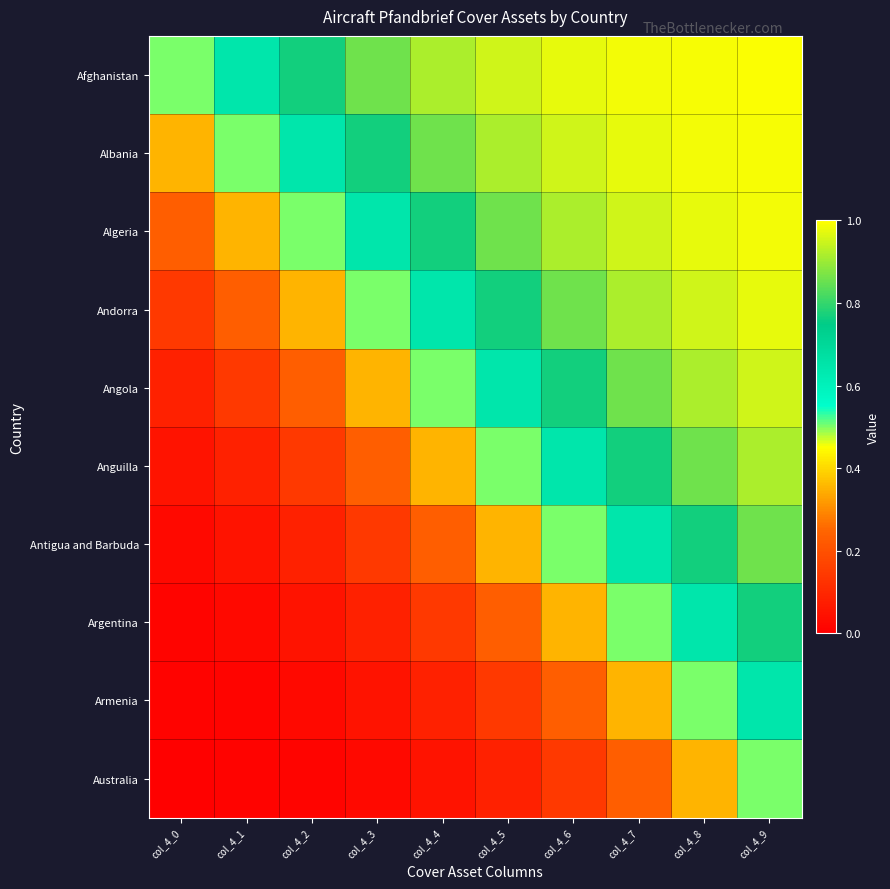

Reading left to right, transcribe all the data shown in this chart.

Afghanistan: col_4_0=0.5	col_4_1=0.6	col_4_2=0.8	col_4_3=0.9	col_4_4=0.9	col_4_5=1.0	col_4_6=1.0	col_4_7=1.0	col_4_8=1.0	col_4_9=1.0
Albania: col_4_0=0.4	col_4_1=0.5	col_4_2=0.6	col_4_3=0.8	col_4_4=0.9	col_4_5=0.9	col_4_6=1.0	col_4_7=1.0	col_4_8=1.0	col_4_9=1.0
Algeria: col_4_0=0.2	col_4_1=0.4	col_4_2=0.5	col_4_3=0.6	col_4_4=0.8	col_4_5=0.9	col_4_6=0.9	col_4_7=1.0	col_4_8=1.0	col_4_9=1.0
Andorra: col_4_0=0.1	col_4_1=0.2	col_4_2=0.4	col_4_3=0.5	col_4_4=0.6	col_4_5=0.8	col_4_6=0.9	col_4_7=0.9	col_4_8=1.0	col_4_9=1.0
Angola: col_4_0=0.1	col_4_1=0.1	col_4_2=0.2	col_4_3=0.4	col_4_4=0.5	col_4_5=0.6	col_4_6=0.8	col_4_7=0.9	col_4_8=0.9	col_4_9=1.0
Anguilla: col_4_0=0.0	col_4_1=0.1	col_4_2=0.1	col_4_3=0.2	col_4_4=0.4	col_4_5=0.5	col_4_6=0.6	col_4_7=0.8	col_4_8=0.9	col_4_9=0.9
Antigua and Barbuda: col_4_0=0.0	col_4_1=0.0	col_4_2=0.1	col_4_3=0.1	col_4_4=0.2	col_4_5=0.4	col_4_6=0.5	col_4_7=0.6	col_4_8=0.8	col_4_9=0.9
Argentina: col_4_0=0.0	col_4_1=0.0	col_4_2=0.0	col_4_3=0.1	col_4_4=0.1	col_4_5=0.2	col_4_6=0.4	col_4_7=0.5	col_4_8=0.6	col_4_9=0.8
Armenia: col_4_0=0.0	col_4_1=0.0	col_4_2=0.0	col_4_3=0.0	col_4_4=0.1	col_4_5=0.1	col_4_6=0.2	col_4_7=0.4	col_4_8=0.5	col_4_9=0.6
Australia: col_4_0=0.0	col_4_1=0.0	col_4_2=0.0	col_4_3=0.0	col_4_4=0.0	col_4_5=0.1	col_4_6=0.1	col_4_7=0.2	col_4_8=0.4	col_4_9=0.5